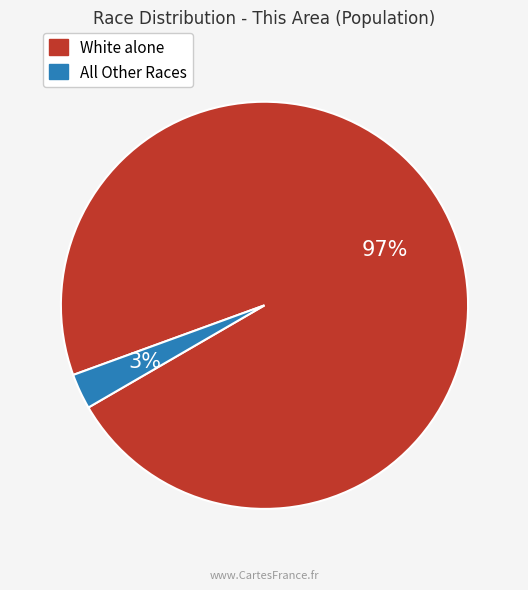

Is there a majority slice in this chart?

Yes